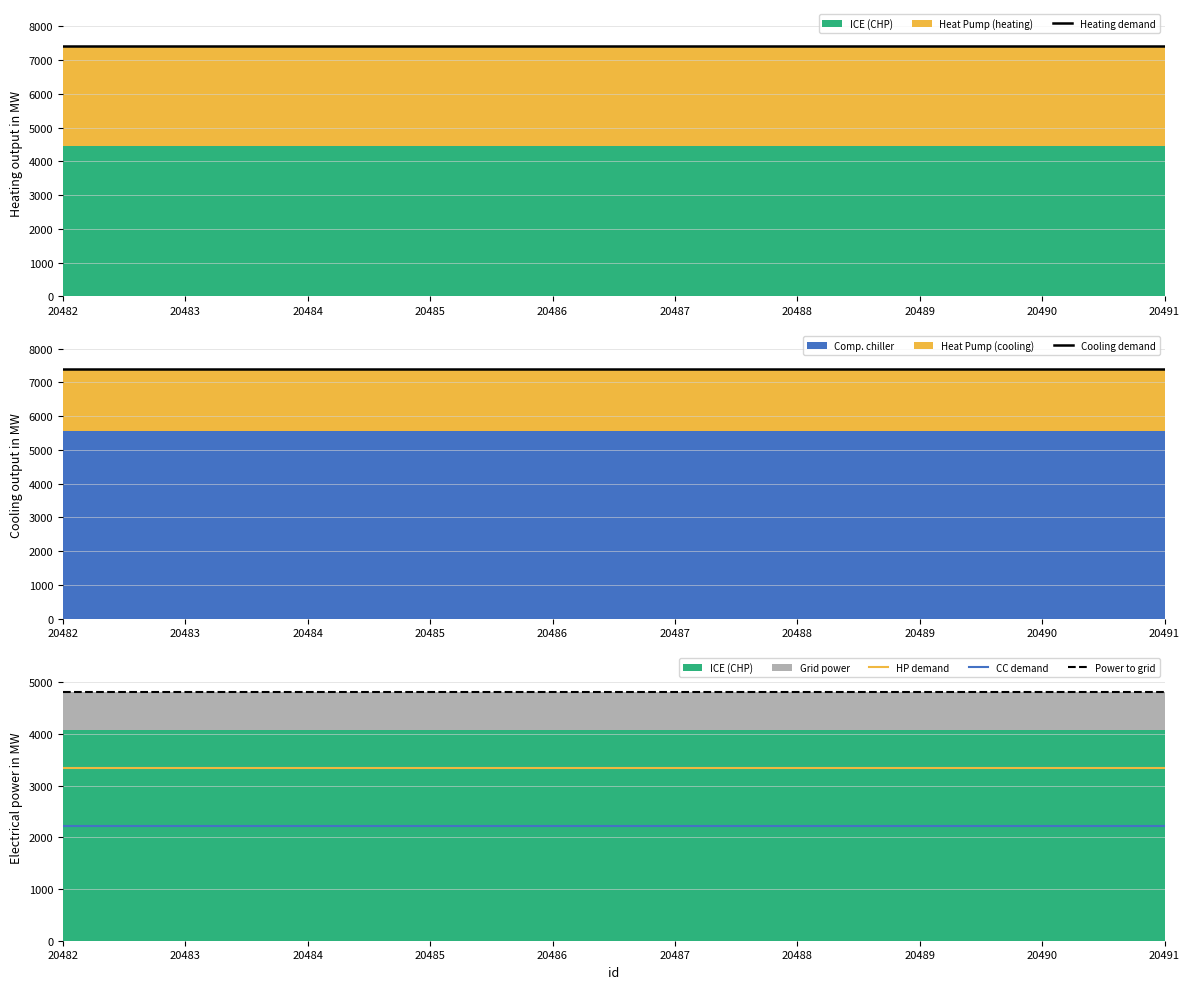

Reading right to left, list all the values displayed in this chart.

Heating demand: 20491=7407.0	20490=7407.0	20489=7407.0	20488=7407.0	20487=7407.0	20486=7407.0	20485=7407.0	20484=7407.0	20483=7407.0	20482=7407.0
Cooling demand: 20491=7407.0	20490=7407.0	20489=7407.0	20488=7407.0	20487=7407.0	20486=7407.0	20485=7407.0	20484=7407.0	20483=7407.0	20482=7407.0
HP demand: 20491=3333.2	20490=3333.2	20489=3333.2	20488=3333.2	20487=3333.2	20486=3333.2	20485=3333.2	20484=3333.2	20483=3333.2	20482=3333.2
CC demand: 20491=2222.1	20490=2222.1	20489=2222.1	20488=2222.1	20487=2222.1	20486=2222.1	20485=2222.1	20484=2222.1	20483=2222.1	20482=2222.1
Power to grid: 20491=4814.6	20490=4814.6	20489=4814.6	20488=4814.6	20487=4814.6	20486=4814.6	20485=4814.6	20484=4814.6	20483=4814.6	20482=4814.6